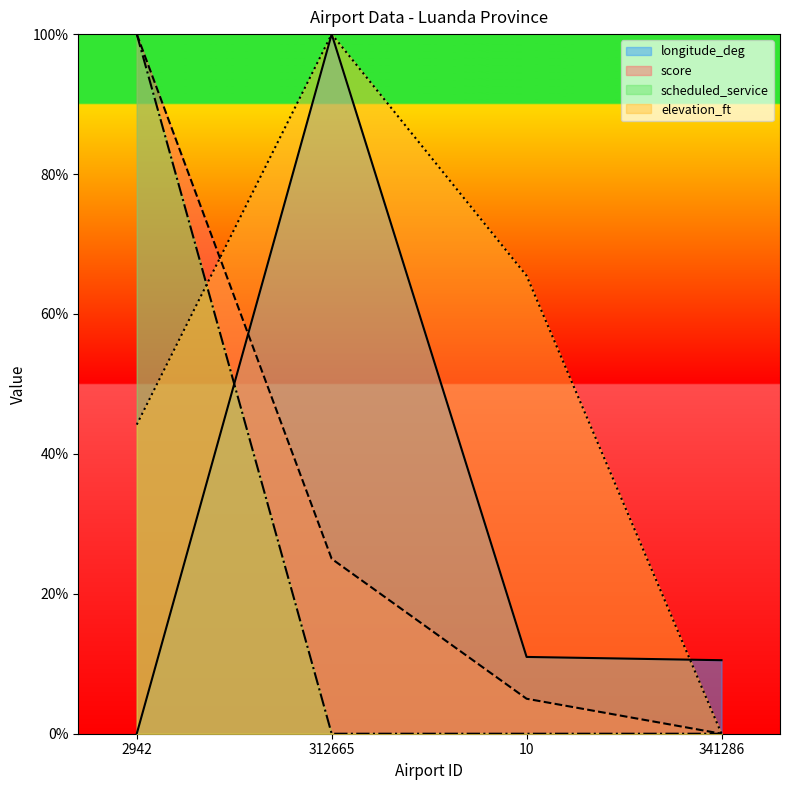

What is the sum of all longitude_deg values?

121.5